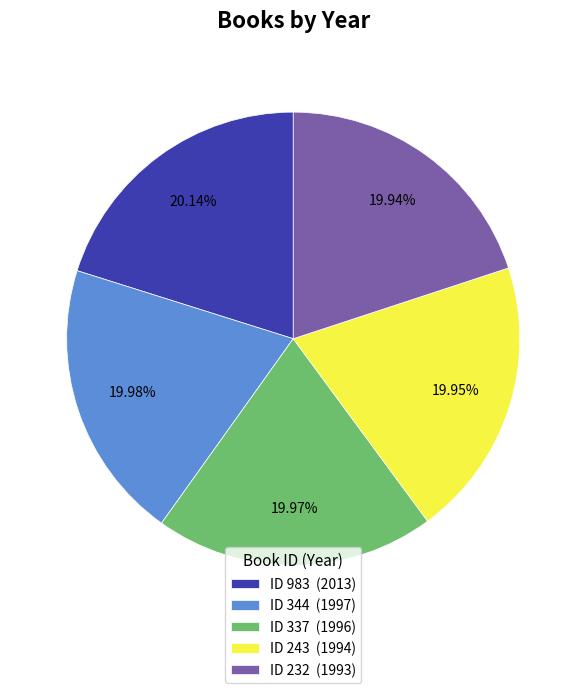

Is there any slice that represents more than half of the pie?

No